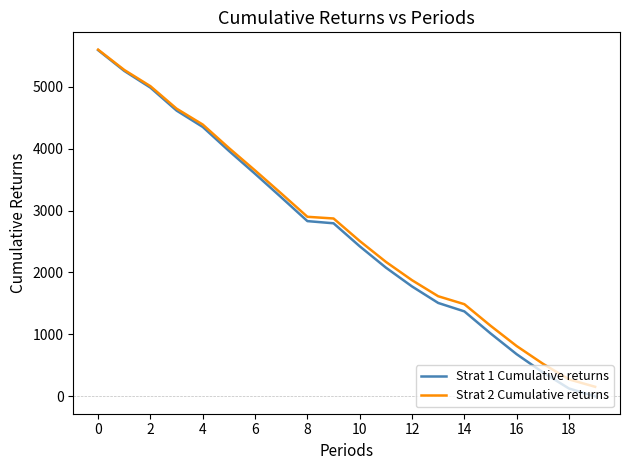

Is this an area chart (filled region under the line)?

No